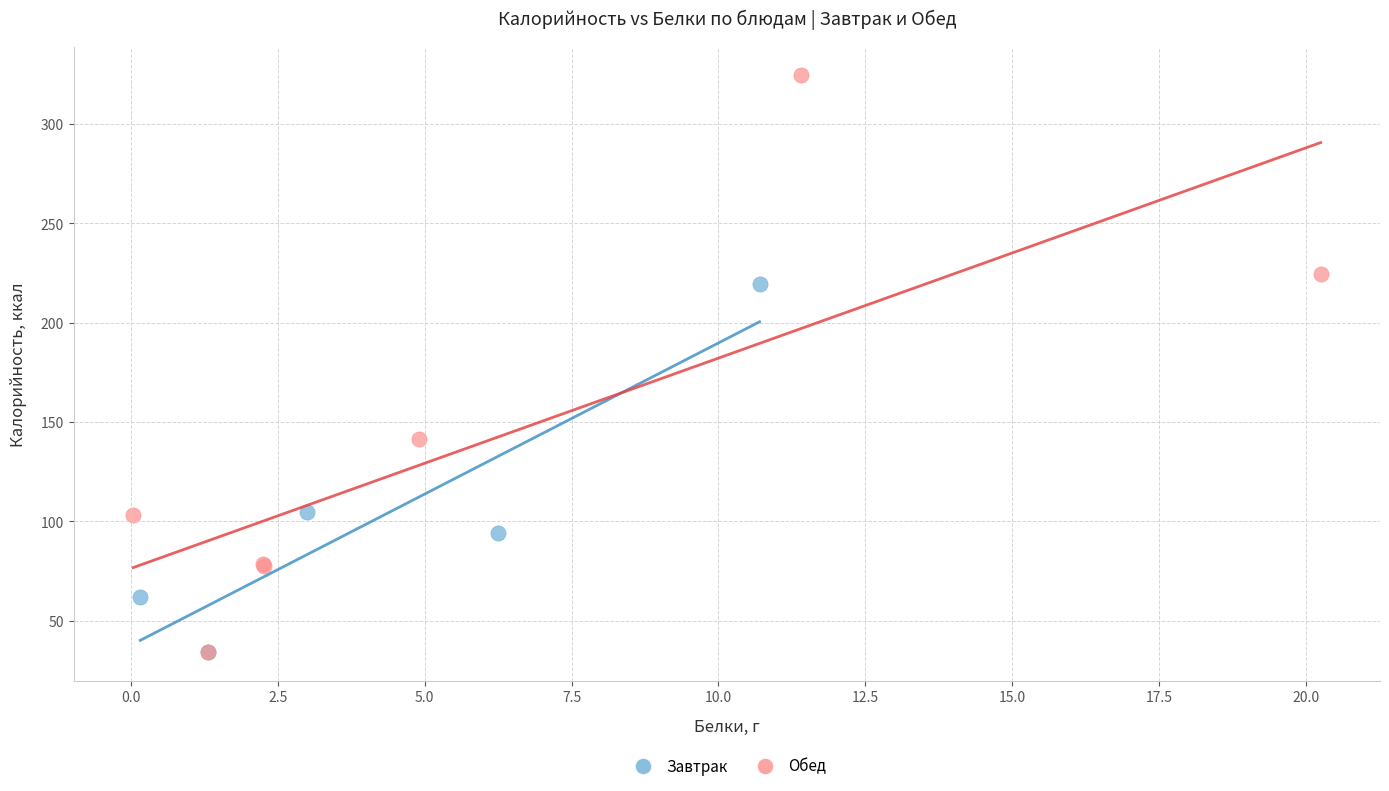

Which series reaches the maximum Y coordinate?

Обед